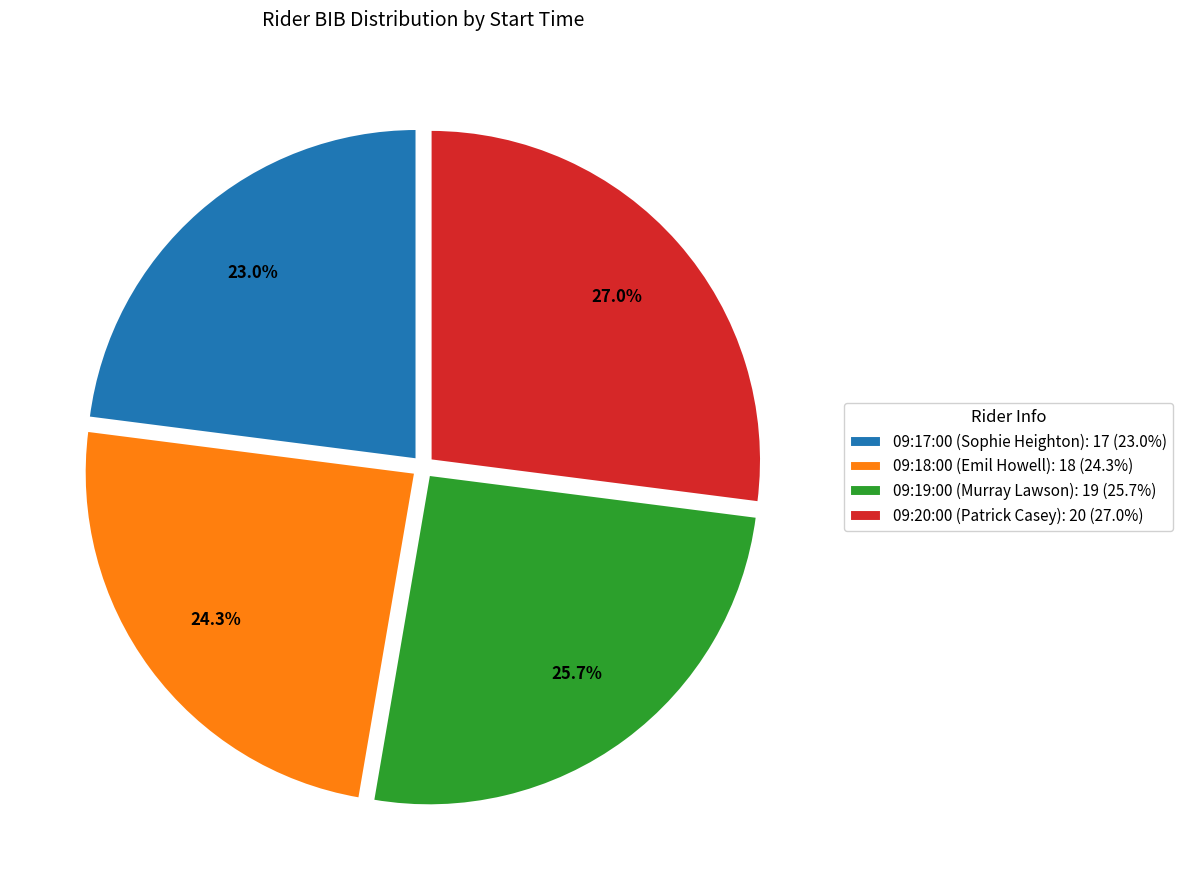

How many slices are in this pie chart?

4